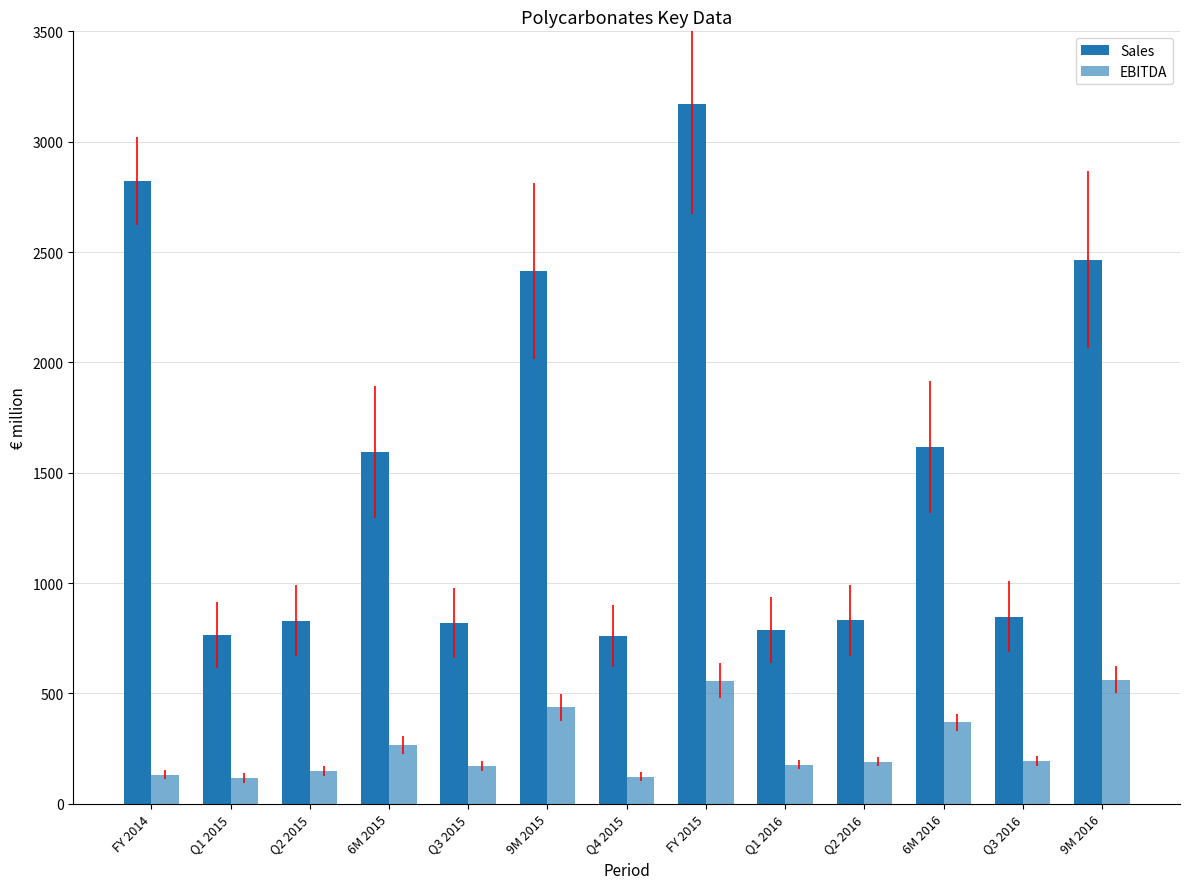

List the series in order of their overall mean, highest first.

Sales, EBITDA